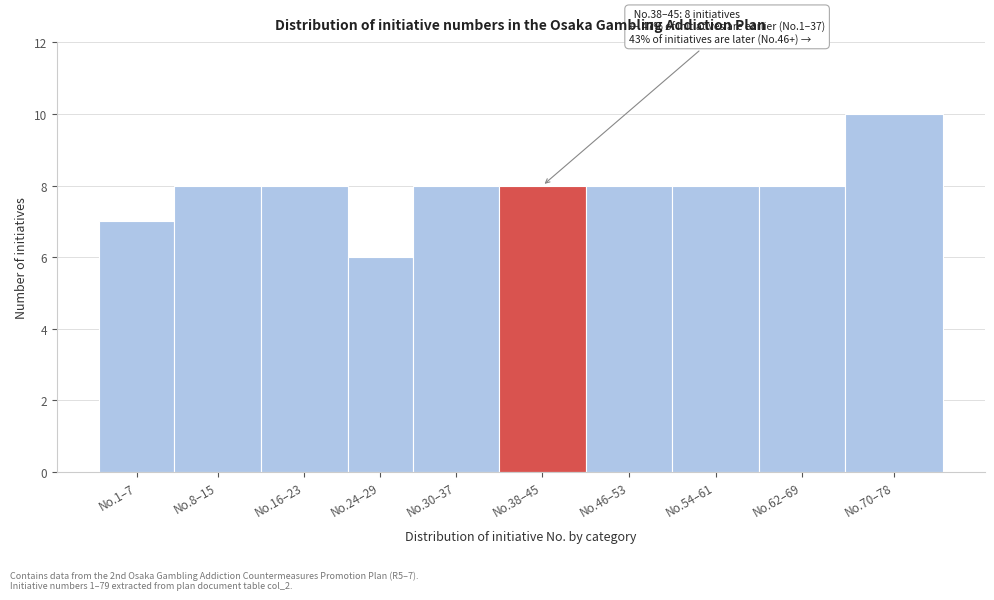

Reading left to right, list all the values displayed in this chart.

7	8	8	6	8	8	8	8	8	10